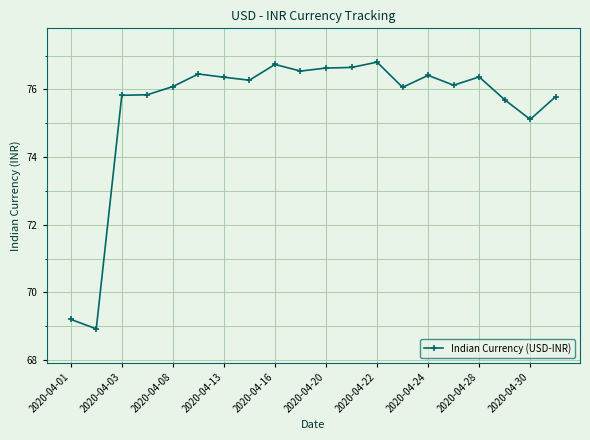

What is the value of the 14th point from the left?

76.1